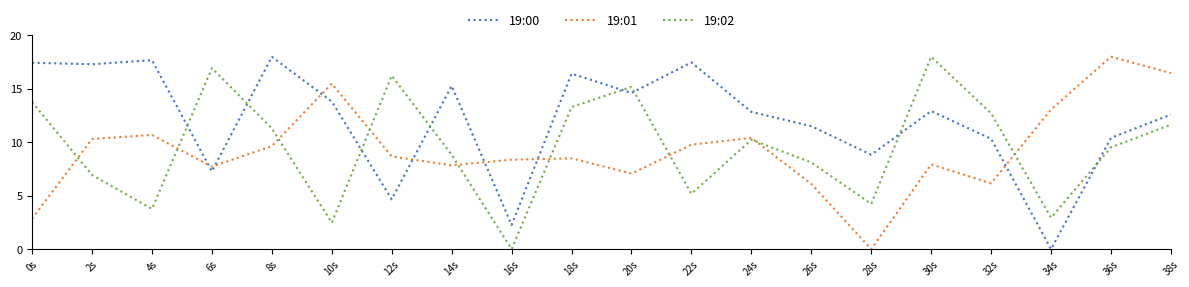

What position from the left is 22s?

12